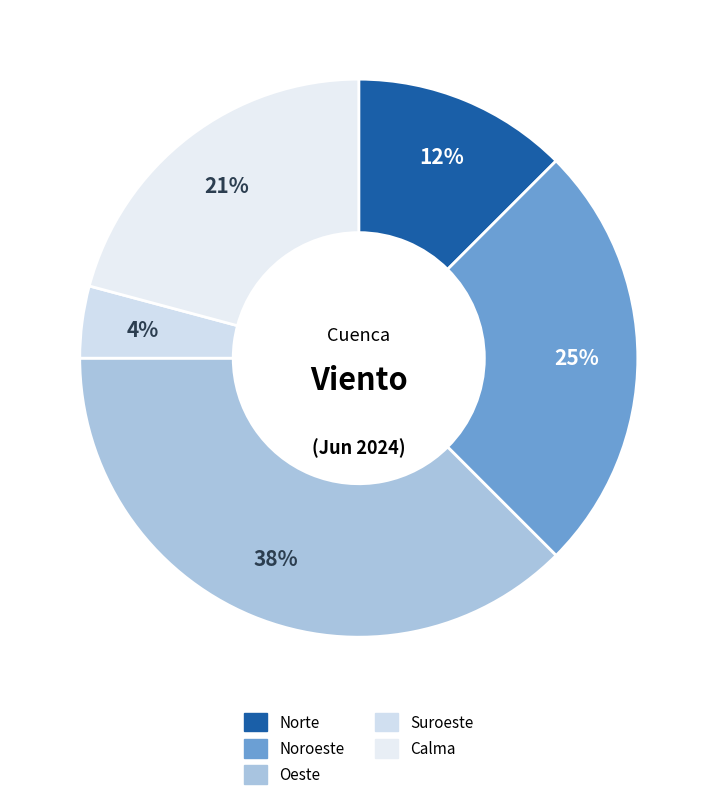

How many segments does this pie chart have?

5